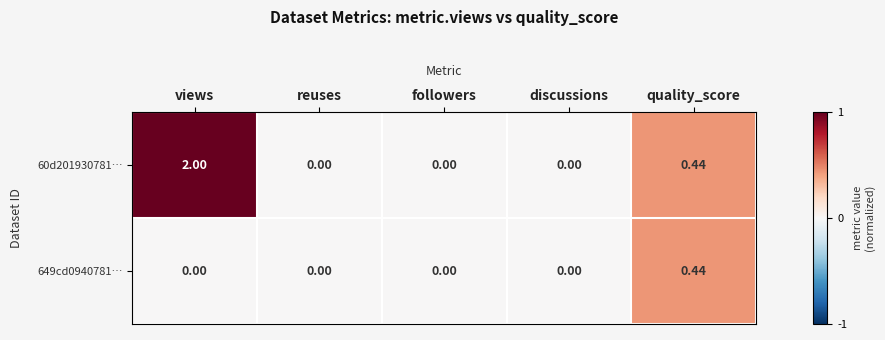

At which category is the sum across all series the highest?

views